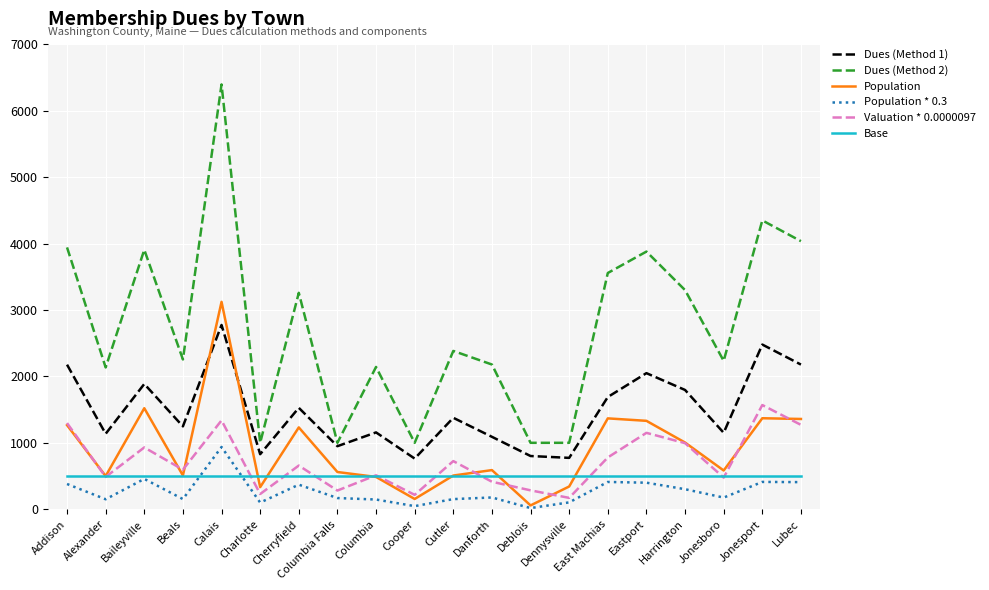

What is the spread (max minus min) of values at Alexander?

1985.1